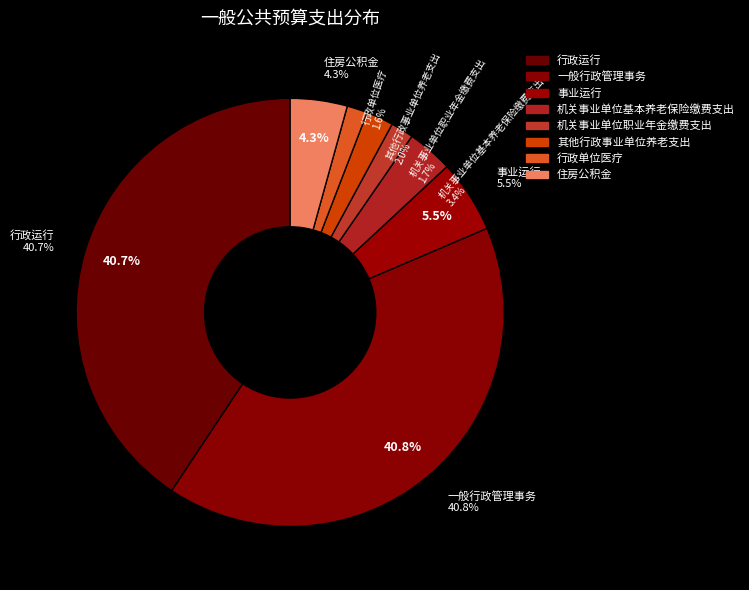

To the nearest percent, what is the average slice percentage?

12%